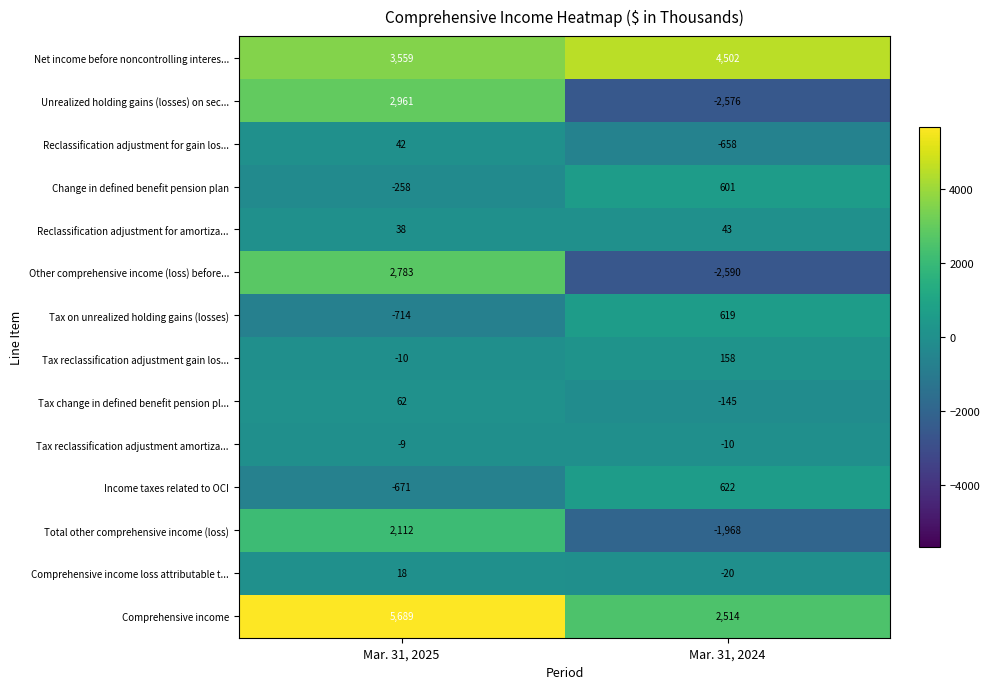

Reading left to right, extract all data points from this chart.

Net income before noncontrolling interes...: Mar. 31, 2025=3559	Mar. 31, 2024=4502
Unrealized holding gains (losses) on sec...: Mar. 31, 2025=2961	Mar. 31, 2024=-2576
Reclassification adjustment for gain los...: Mar. 31, 2025=42	Mar. 31, 2024=-658
Change in defined benefit pension plan: Mar. 31, 2025=-258	Mar. 31, 2024=601
Reclassification adjustment for amortiza...: Mar. 31, 2025=38	Mar. 31, 2024=43
Other comprehensive income (loss) before...: Mar. 31, 2025=2783	Mar. 31, 2024=-2590
Tax on unrealized holding gains (losses): Mar. 31, 2025=-714	Mar. 31, 2024=619
Tax reclassification adjustment gain los...: Mar. 31, 2025=-10	Mar. 31, 2024=158
Tax change in defined benefit pension pl...: Mar. 31, 2025=62	Mar. 31, 2024=-145
Tax reclassification adjustment amortiza...: Mar. 31, 2025=-9	Mar. 31, 2024=-10
Income taxes related to OCI: Mar. 31, 2025=-671	Mar. 31, 2024=622
Total other comprehensive income (loss): Mar. 31, 2025=2112	Mar. 31, 2024=-1968
Comprehensive income loss attributable t...: Mar. 31, 2025=18	Mar. 31, 2024=-20
Comprehensive income: Mar. 31, 2025=5689	Mar. 31, 2024=2514